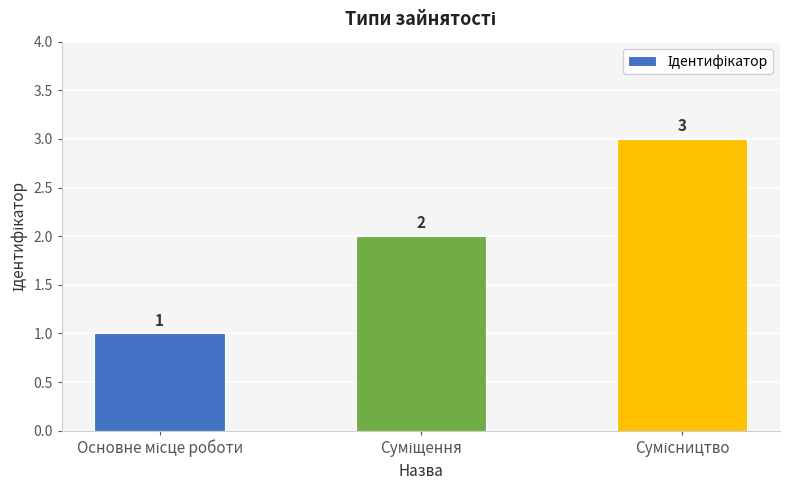

What is the value of the 2nd bar from the left?

2